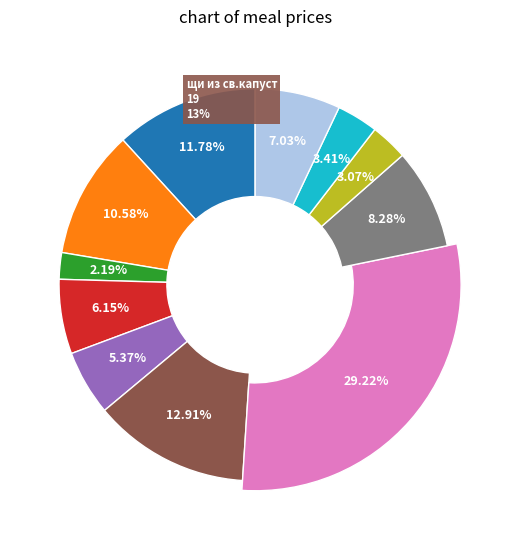

Is it true that куры отварные is 19% of the pie?

False